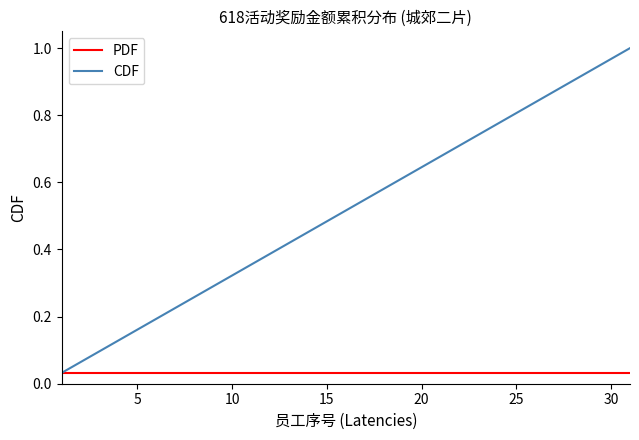

Which series has the largest total across all categories?

CDF